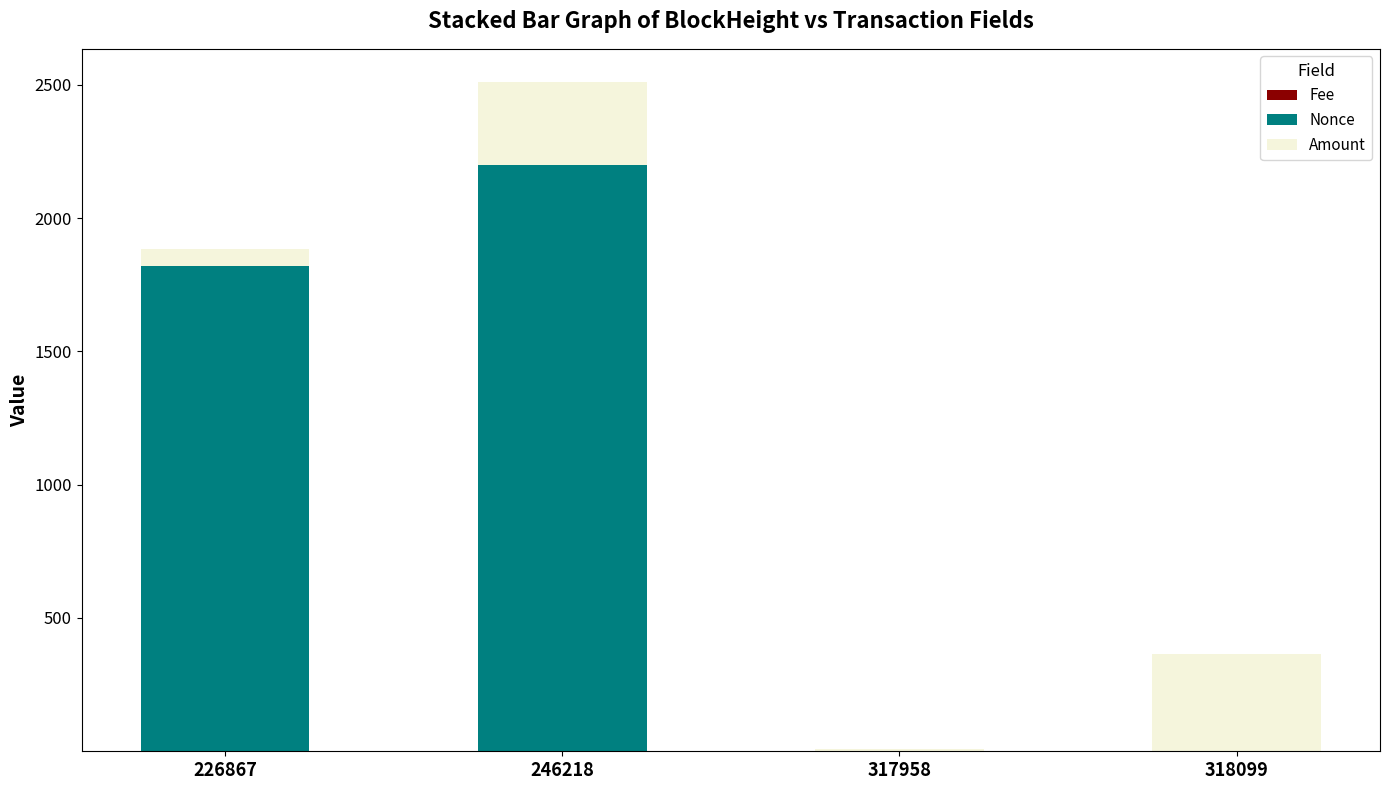

At which category is the sum across all series the highest?

246218